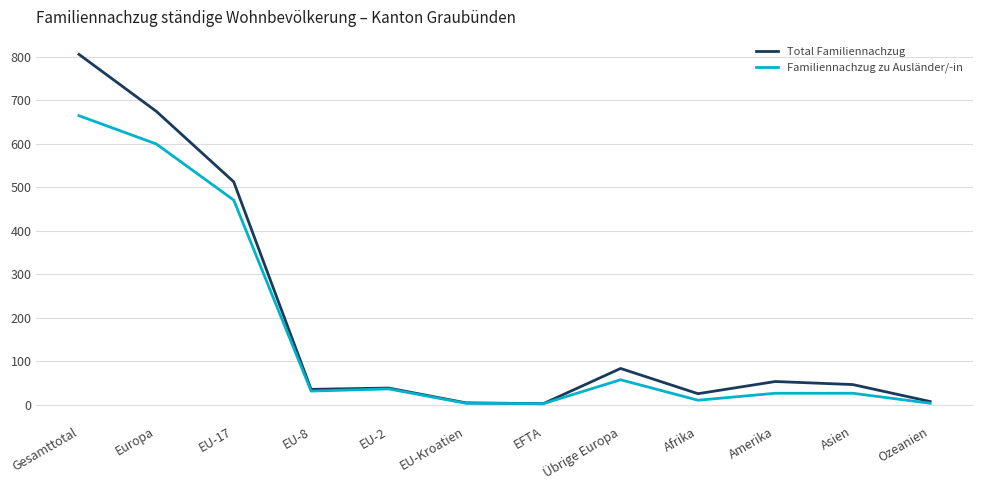

Is the value of Familiennachzug zu Ausländer/-in at EU-17 greater than the value of Total Familiennachzug at Asien?

Yes